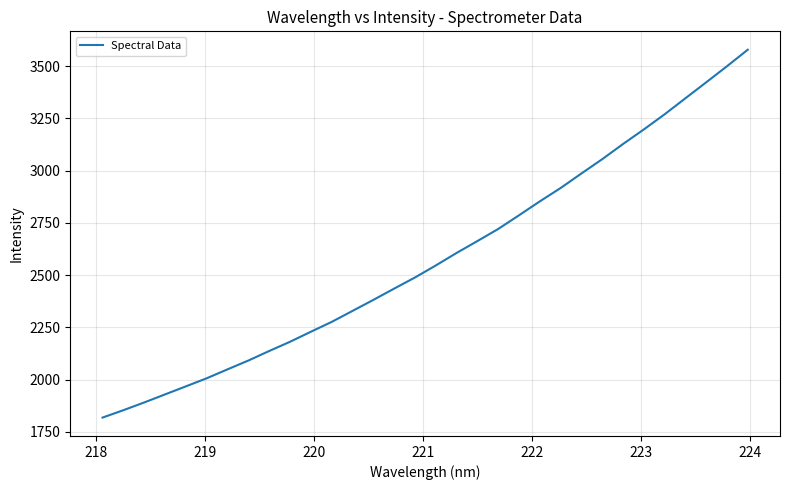

What is the greatest value displayed?

3579.2